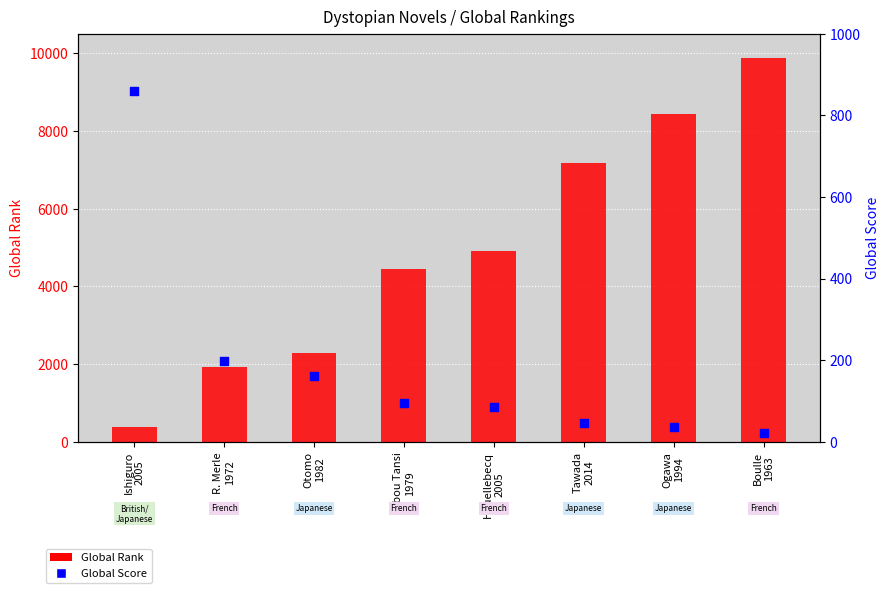

Is the value of Global Rank at Ishiguro
2005 greater than the value of Global Score at Otomo
1982?

Yes